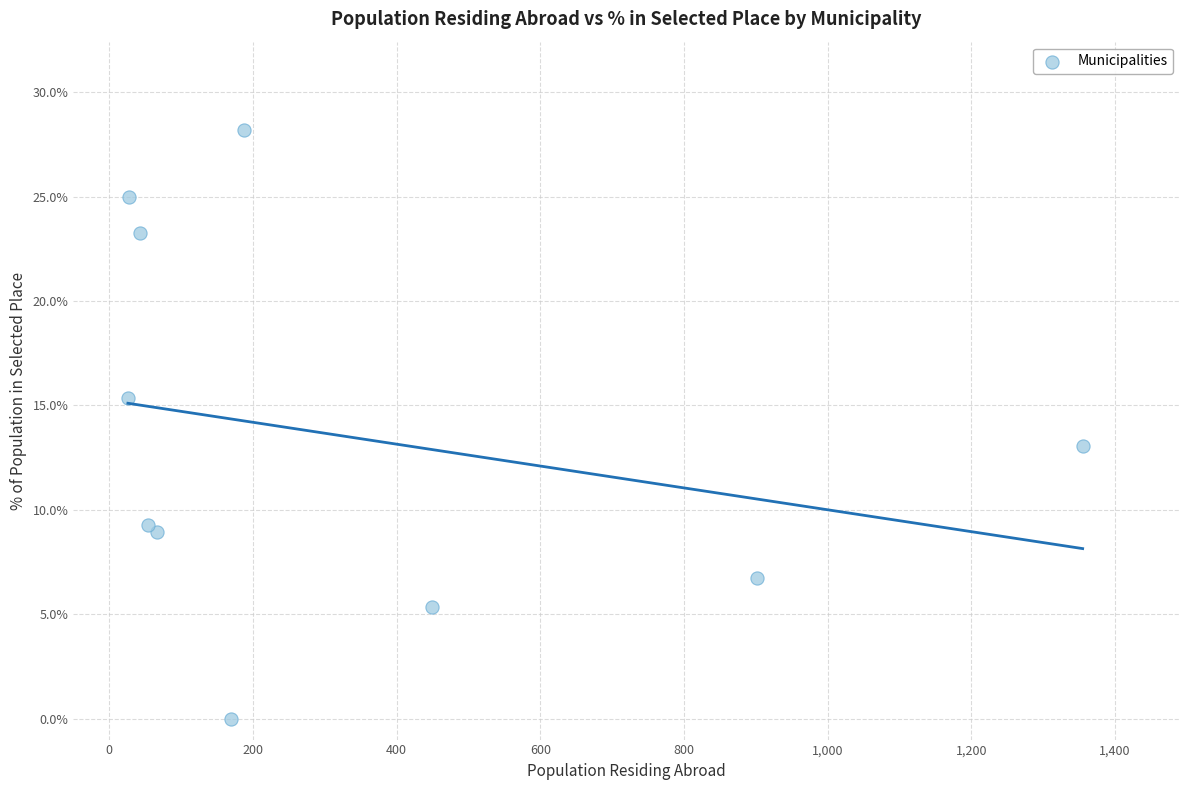

What Y value in the scatter plot is closest to 14?

13.1